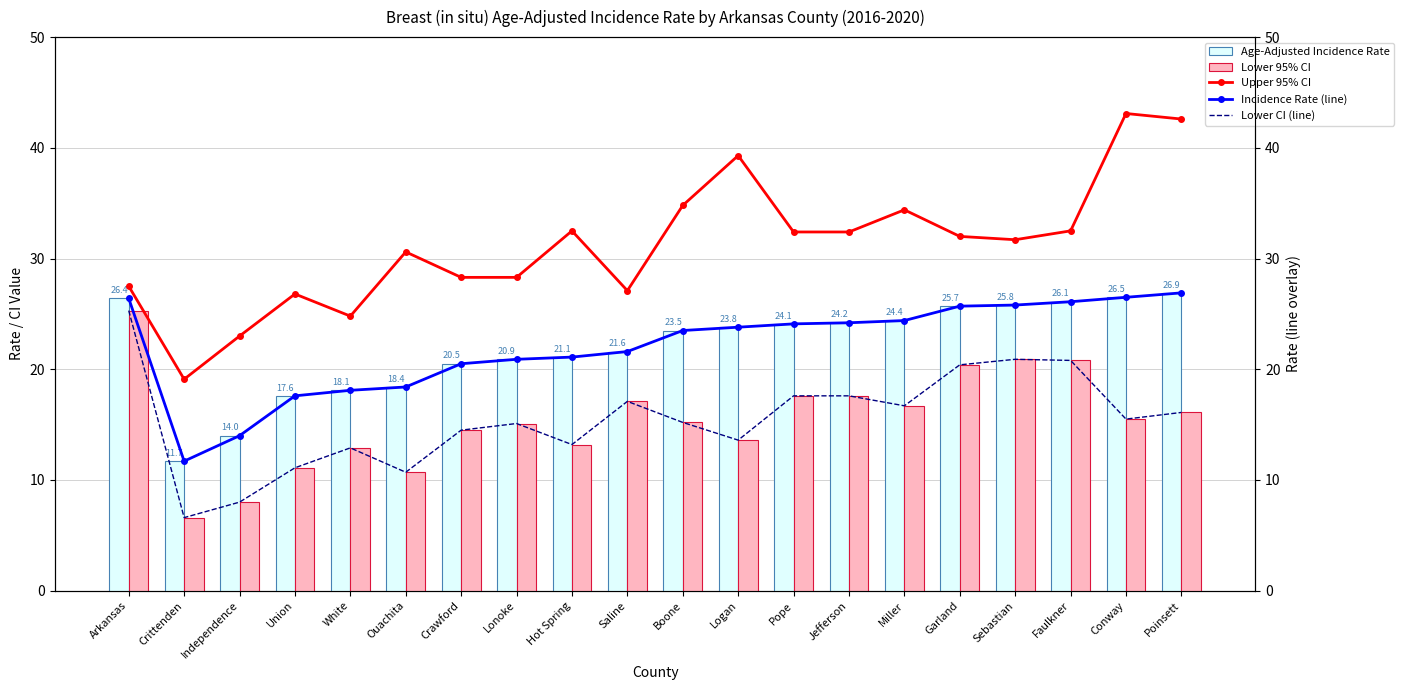

What is the greatest value displayed?

43.1